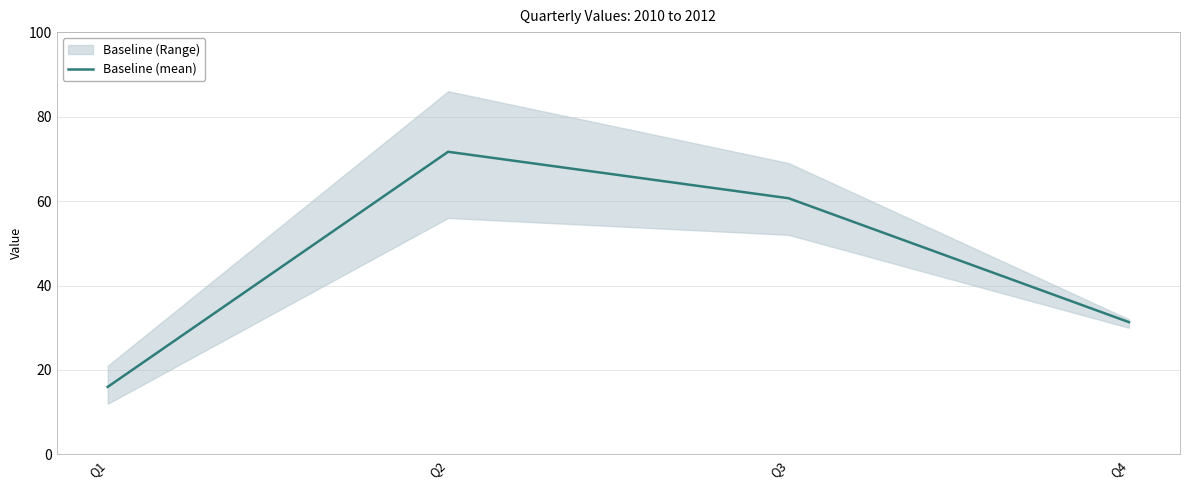

What is the value of the 3rd point from the left?

60.7